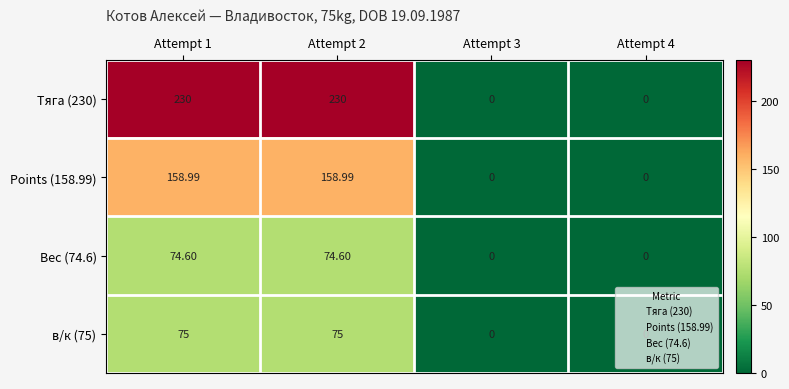

Is the value of Вес (74.6) at Attempt 4 greater than the value of Points (158.99) at Attempt 2?

No